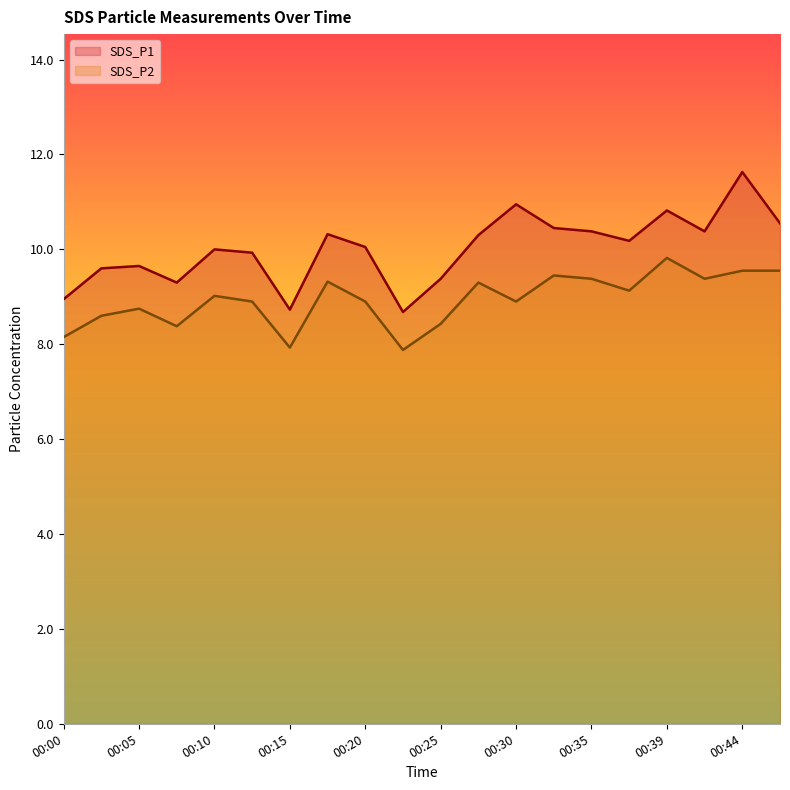

Which series has the largest total across all categories?

SDS_P1